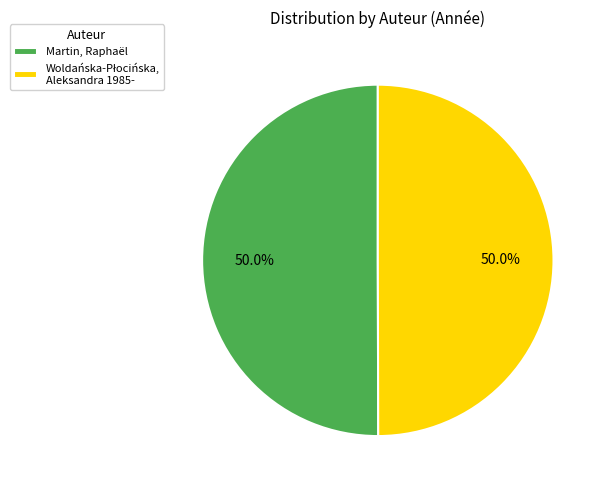

What percentage is the Martin, Raphaël slice, to the nearest percent?

50%